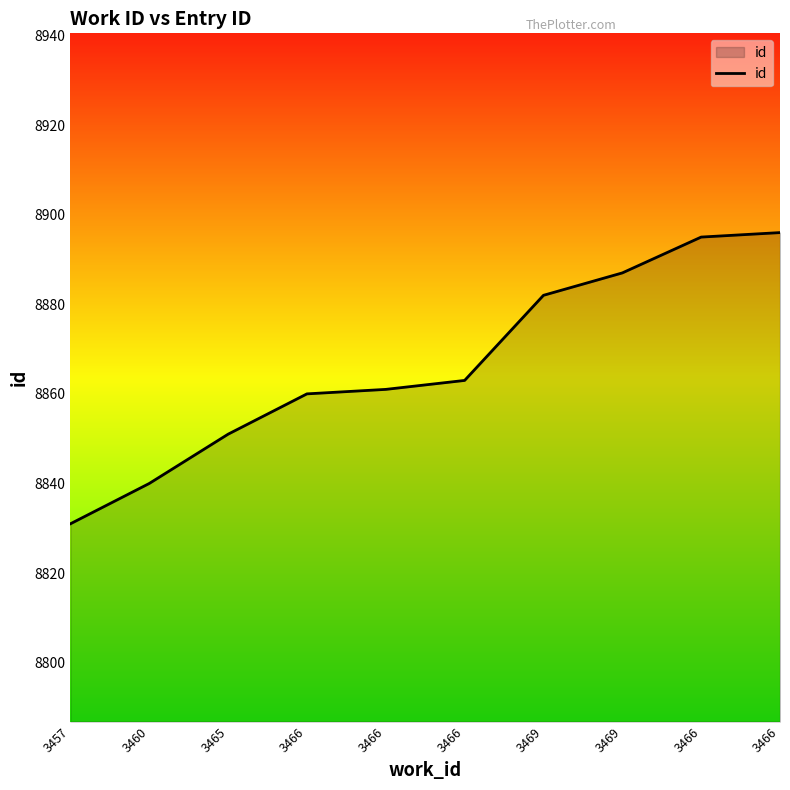

Does the chart have visible grid lines?

No